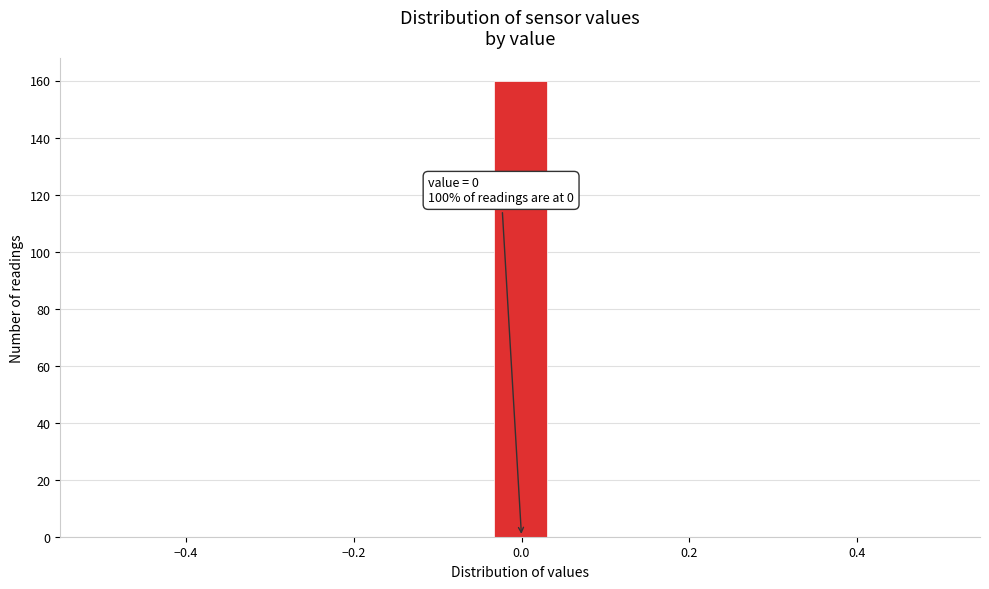

Around what value on the x-axis is the tallest bar? Give the approximate position of its centre, as read against the axis.

0.00